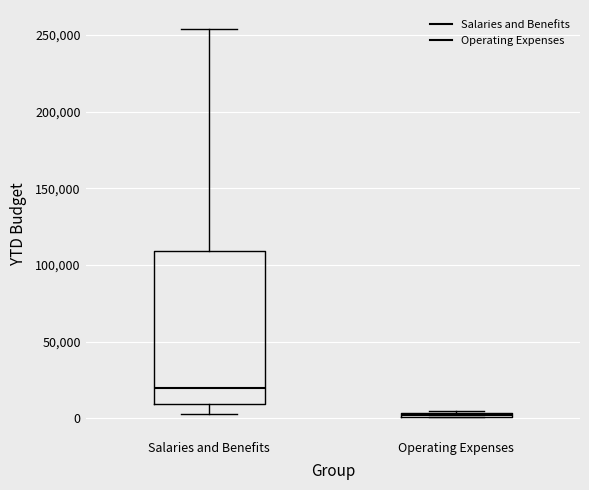

Where is the upper edge of the box for Salaries and Benefits on the y-axis? The values are not printed on the chart, so give them approximately, as read against the axis.

110000